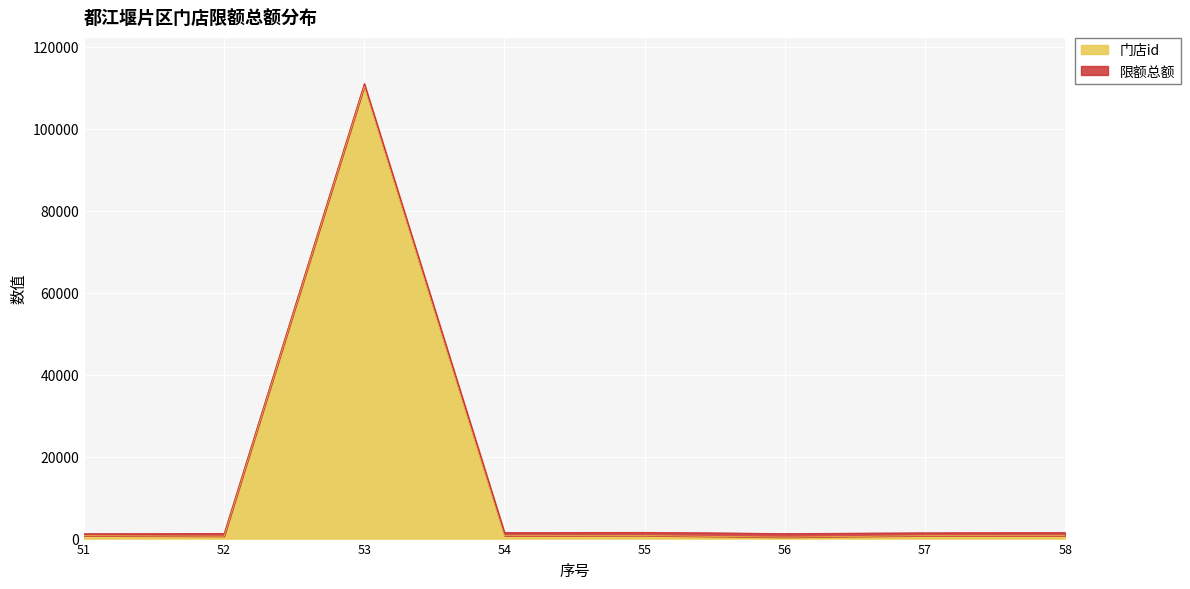

At which label does the data first exceed 710?

53